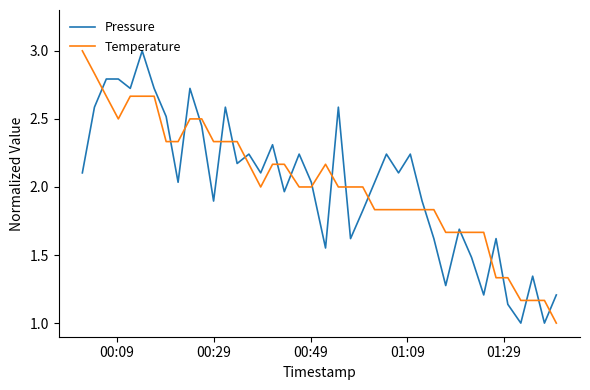

What is the maximum value shown in the chart?

3.0